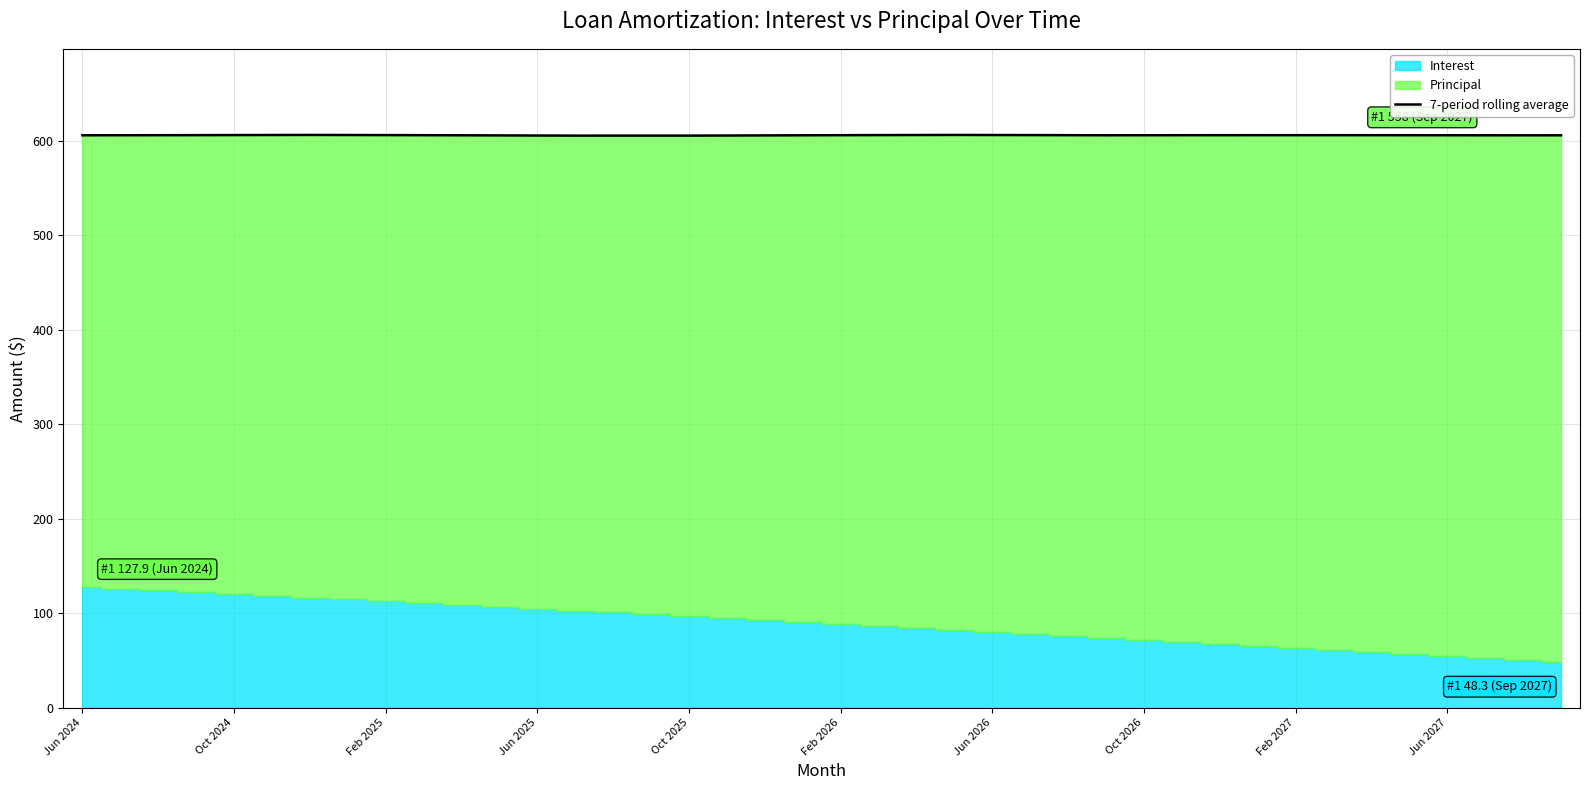

Reading left to right, extract all data points from this chart.

606.1	606.1	606.2	606.2	606.3	606.4	606.4	606.3	606.3	606.2	606.1	605.9	605.8	605.7	605.7	605.7	605.7	605.8	605.9	606.1	606.2	606.3	606.3	606.4	606.3	606.3	606.2	606.1	606.1	606.1	606.2	606.2	606.2	606.2	606.2	606.1	606.1	606.1	606.0	606.0